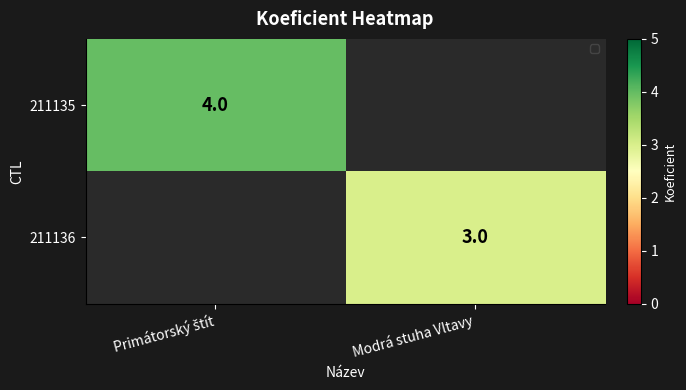

Is the value of 211136 at Modrá stuha Vltavy greater than the value of 211135 at Modrá stuha Vltavy?

No